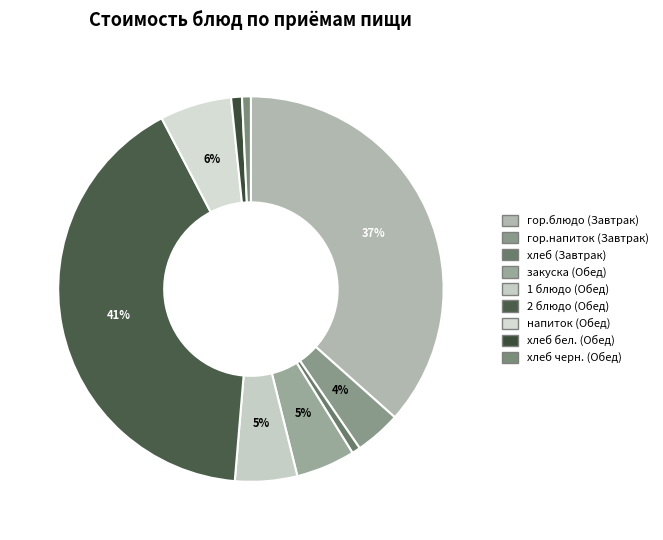

Count the number of slices in the pie.

9